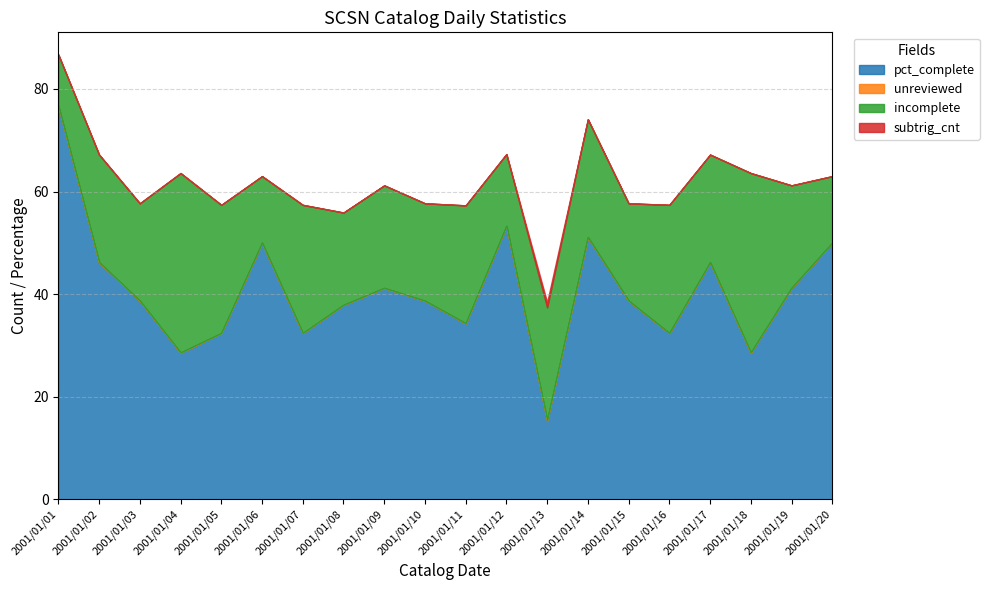

What is the difference between the highest and lowest values at 2001/01/16?

32.4